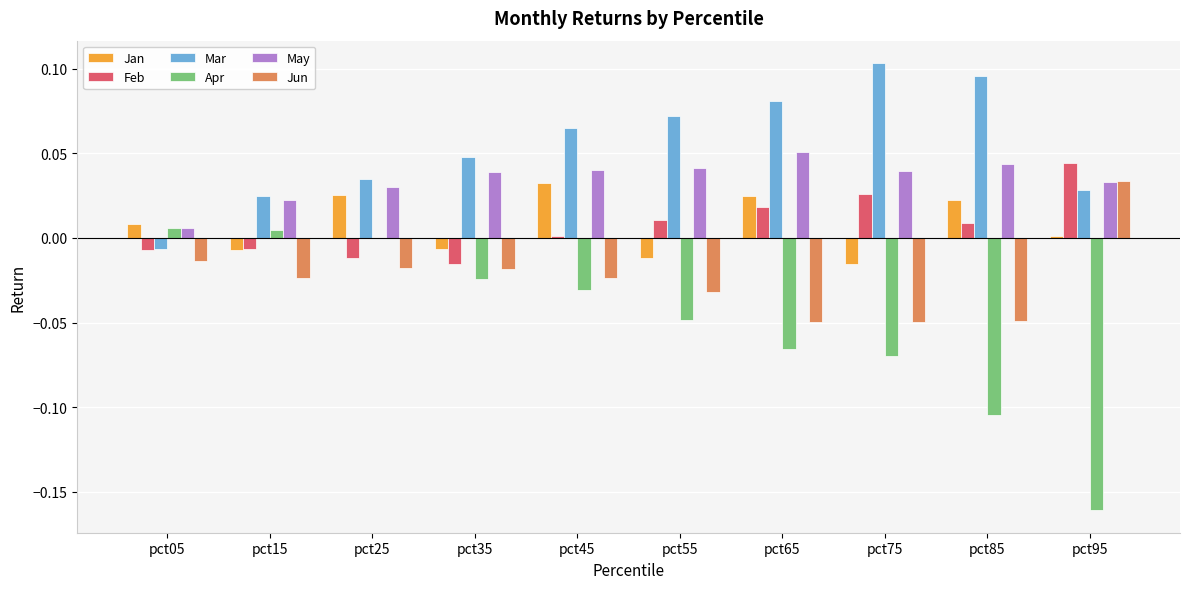

Between pct35 and pct45, which series saw the biggest shift?

Jan